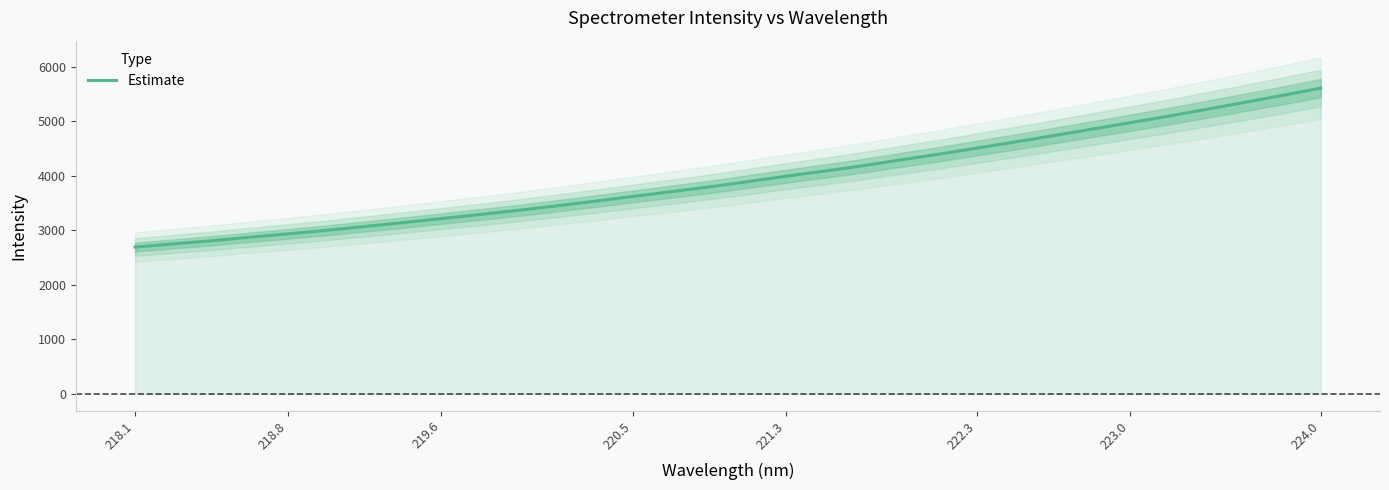

How many lines are shown in the chart?

1